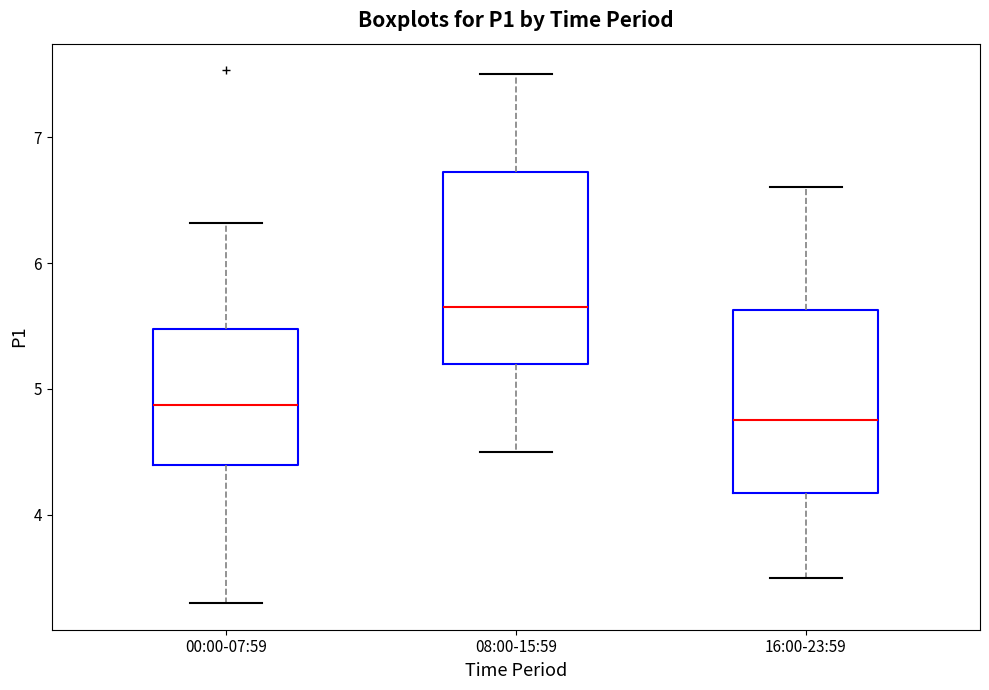

Reading left to right, transcribe this box plot: for each box, give where its median line is, the range the box spans, and where its two whiskers end, as read against the y-axis. The values are not printed on the chart, so give them approximately, as read against the axis.

00:00-07:59: median 4.9, box 4.4 to 5.5, whiskers 3.3 to 6.3
08:00-15:59: median 5.7, box 5.2 to 6.7, whiskers 4.5 to 7.5
16:00-23:59: median 4.8, box 4.2 to 5.6, whiskers 3.5 to 6.6